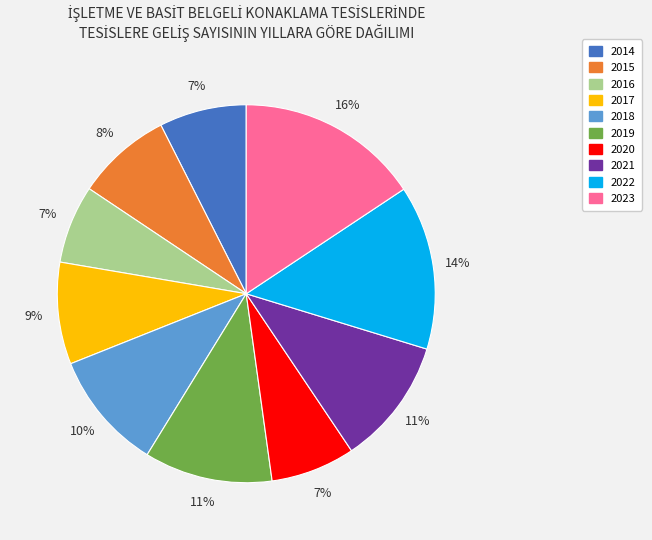

Do 2017 and 2023 together represent more than half of the pie?

No